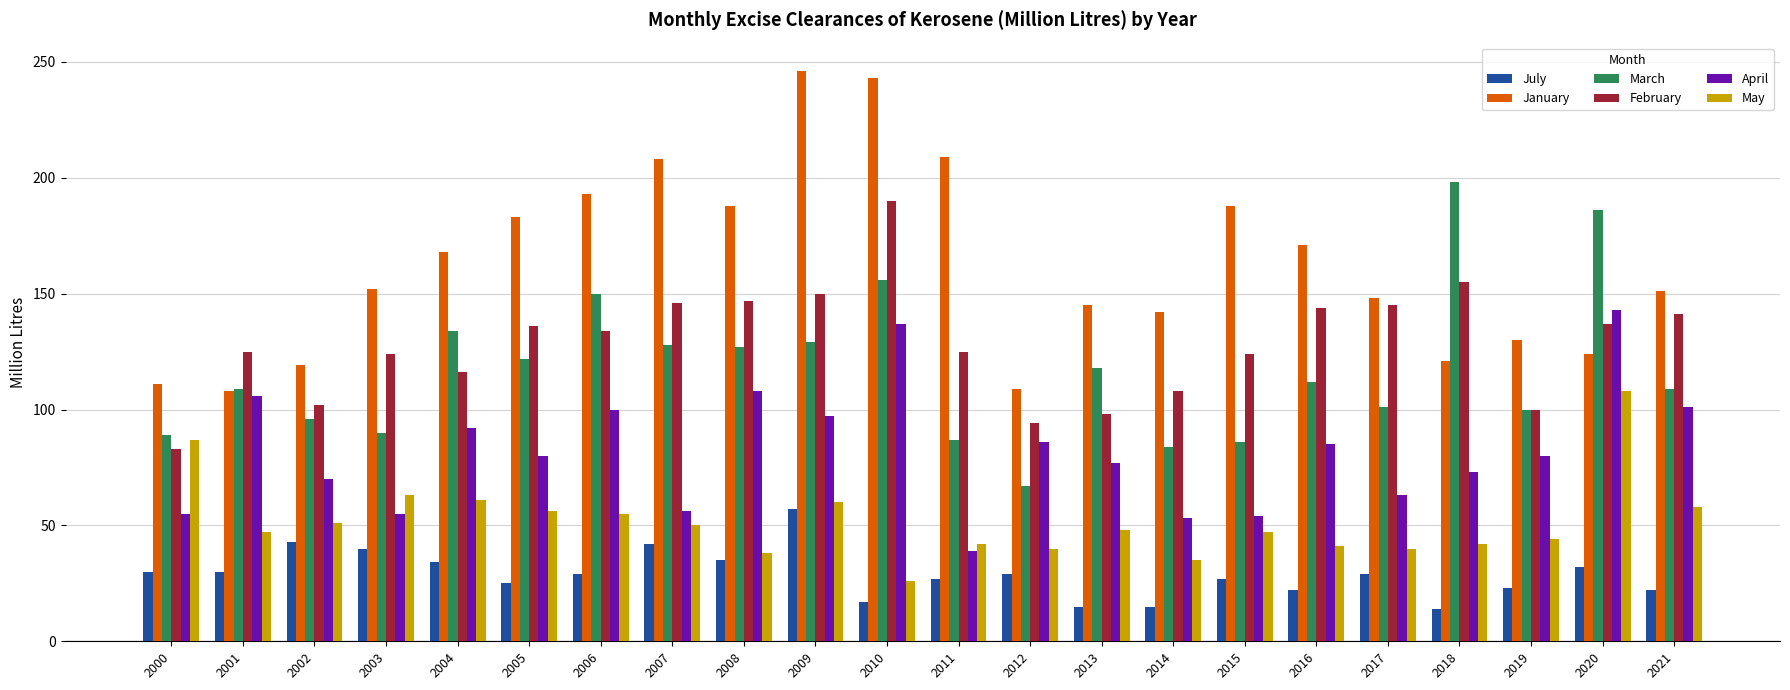

How many bars are there in total?

132